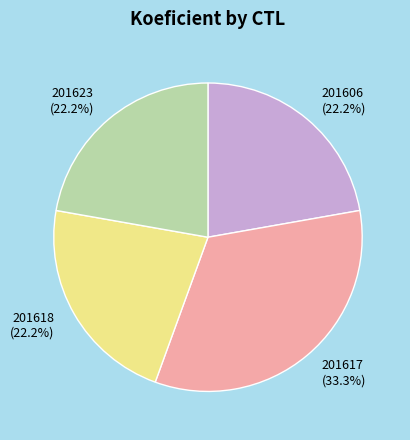

Is it true that 201617 is 20% of the pie?

False